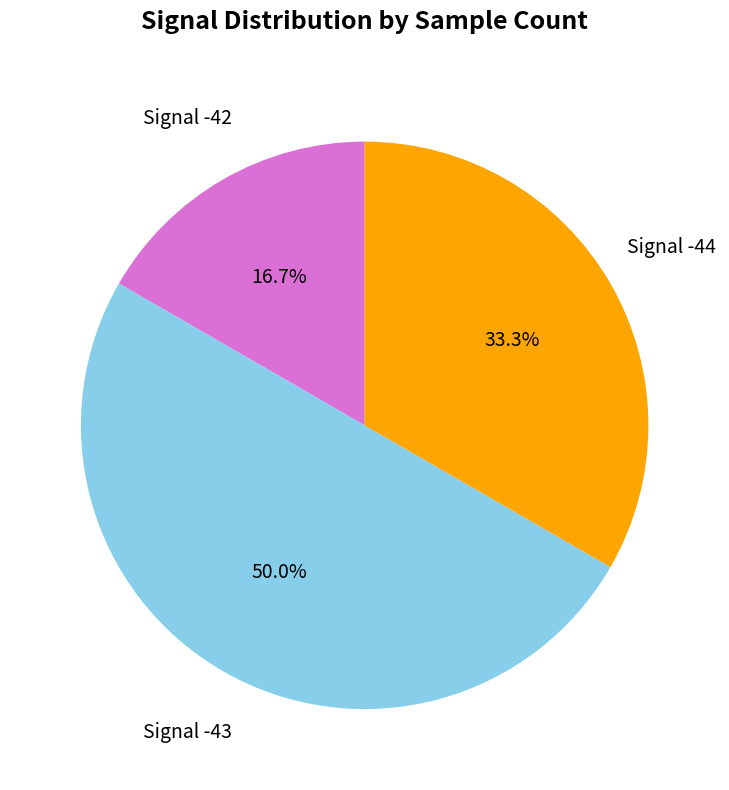

Count the number of slices in the pie.

3